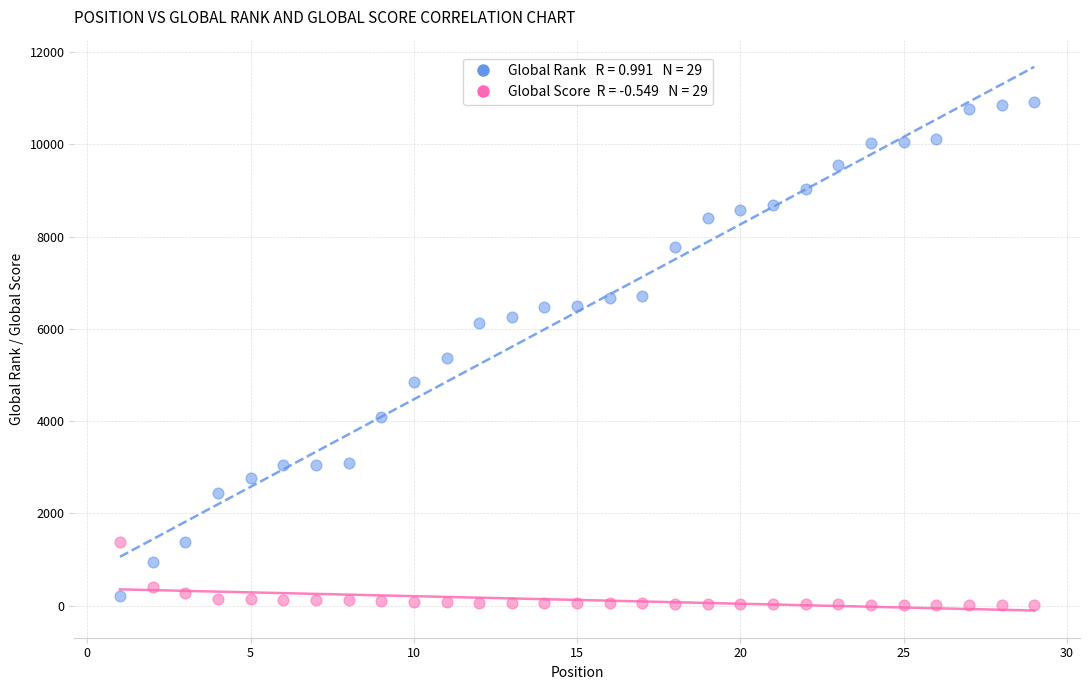

Across all data points, what is the range of X values (max minus min)?

28